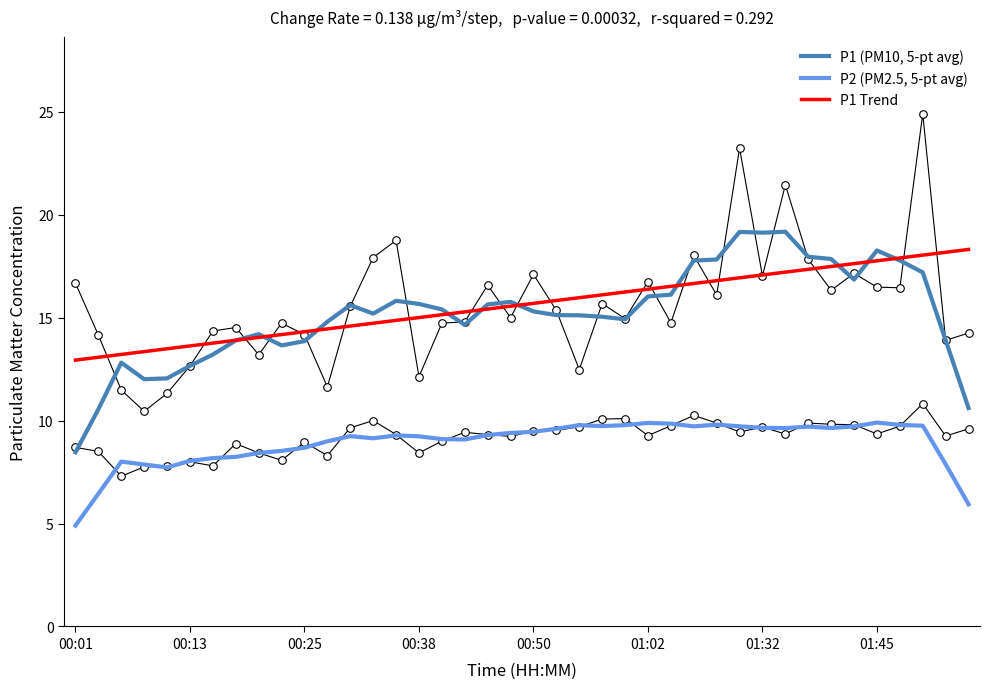

Which series has the largest Y range (max minus min)?

P1 (PM10, 5-pt avg)